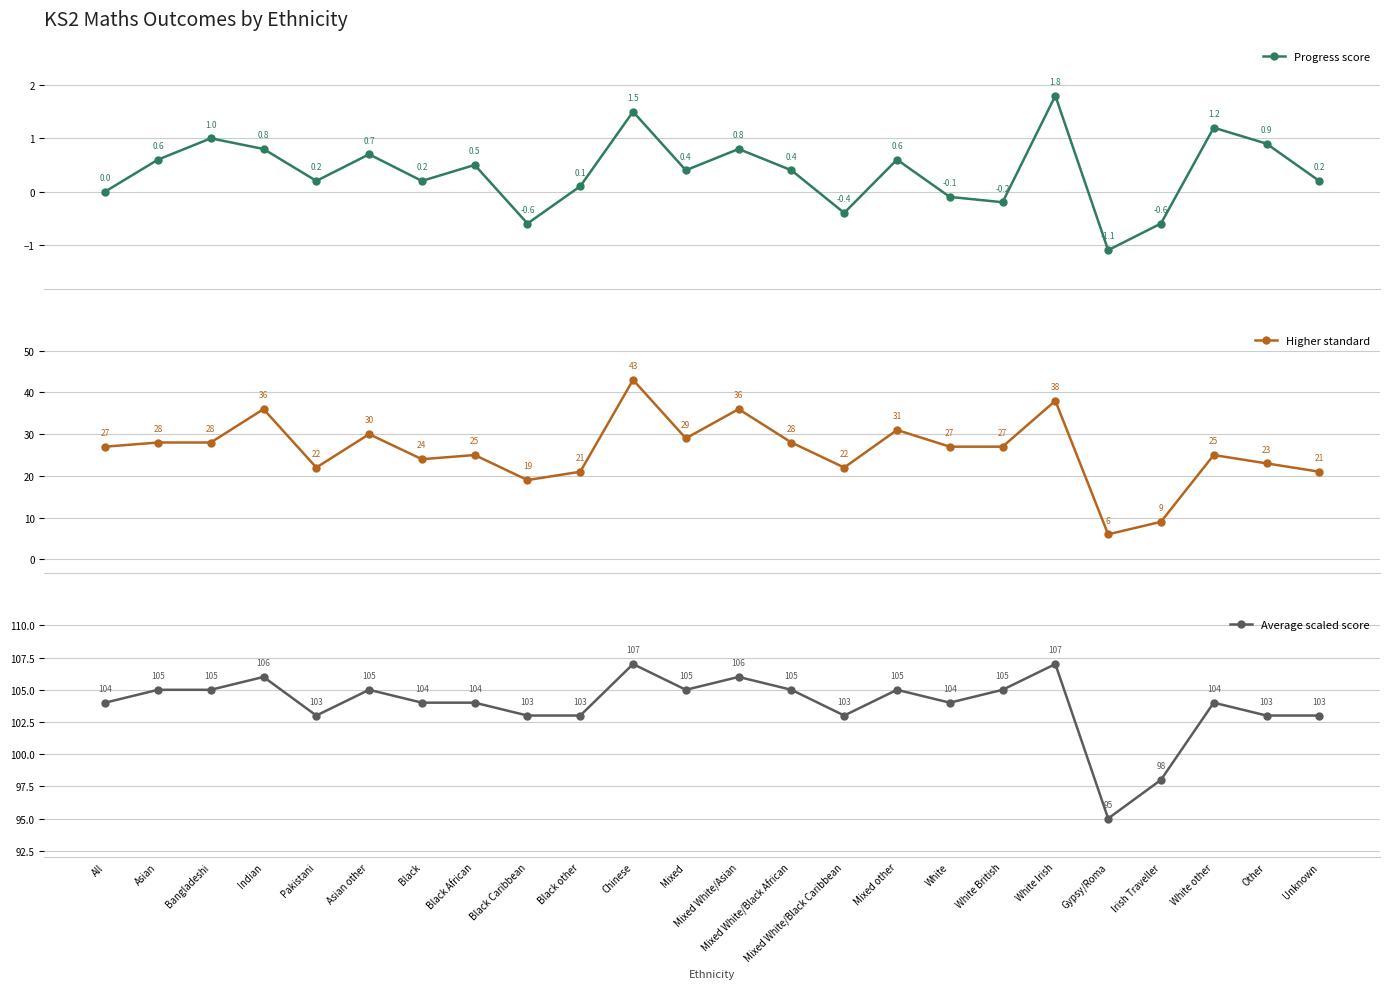

True or false: Progress score and Higher standard cross at least once.

False